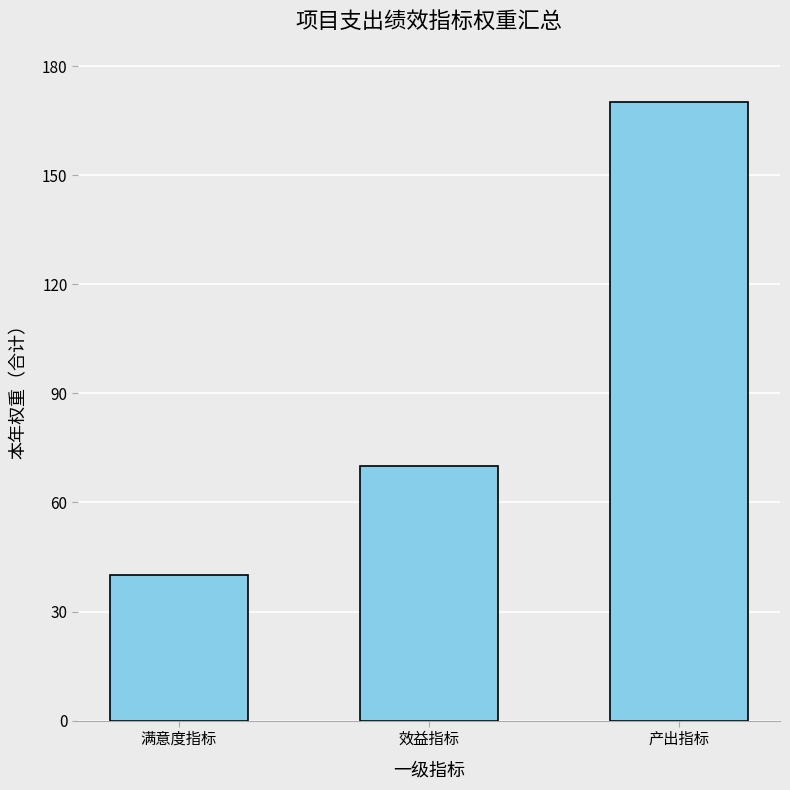

What is the greatest value displayed?

170